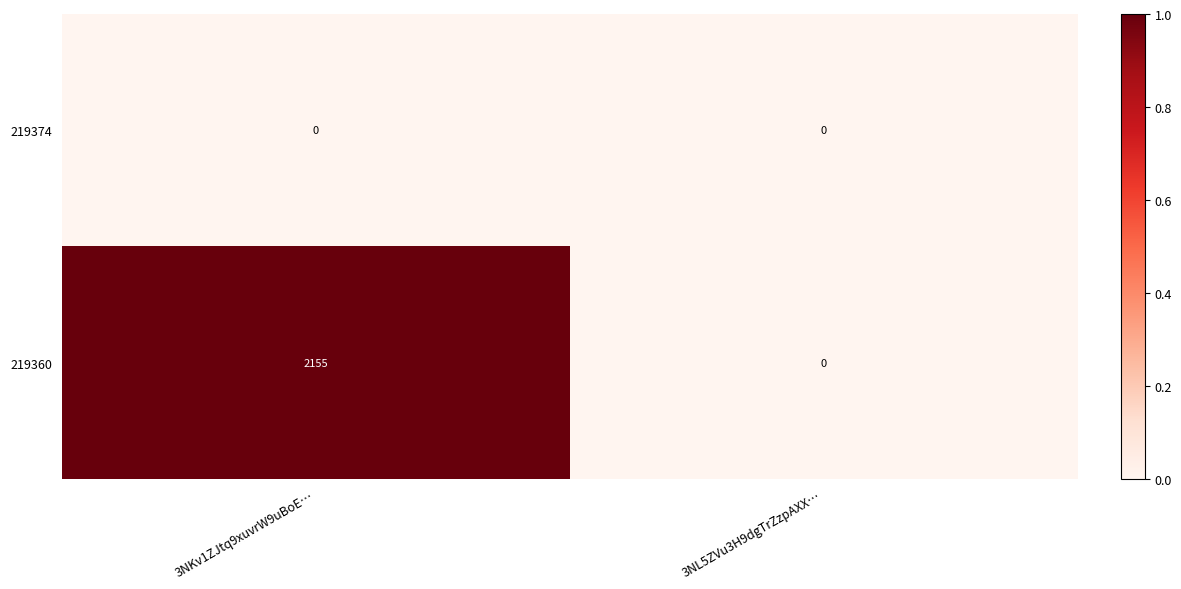

What is the difference between the maximum and minimum values in the 219360 series?

2155